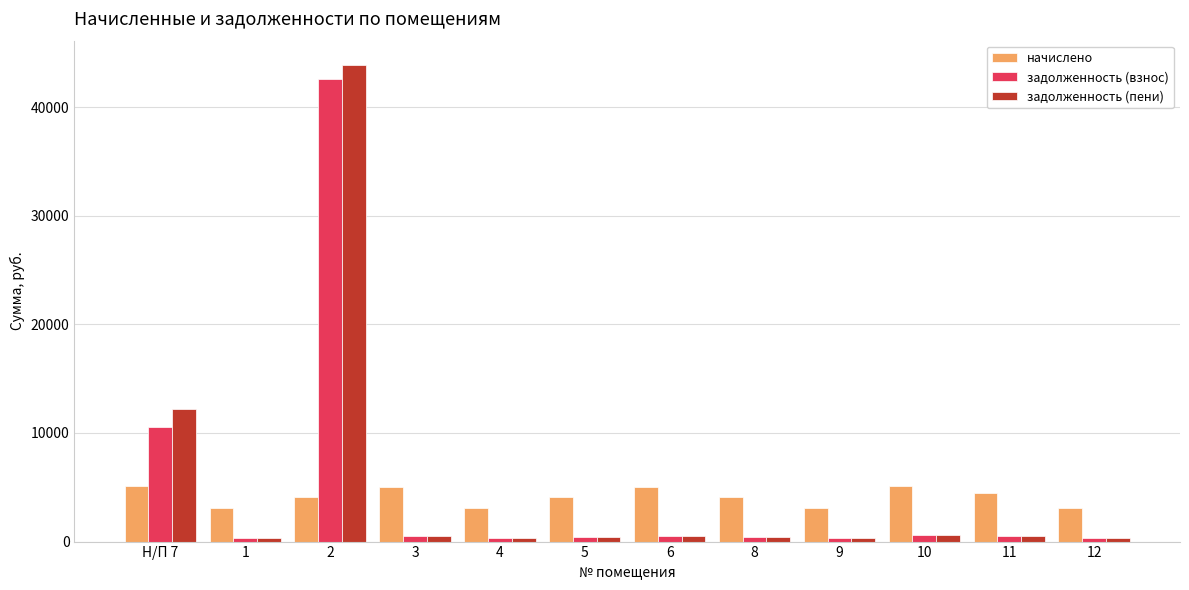

At how many categories does at least one series exceed 41927?

1